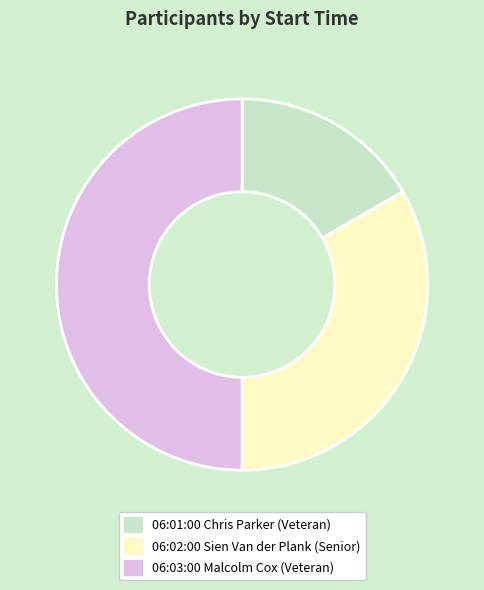

Which slice is the smallest?

06:01:00 Chris Parker (Veteran)